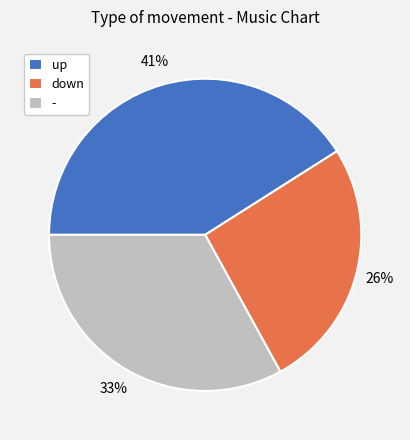

Approximately how many times larger is the value at - compared to up?

0.8